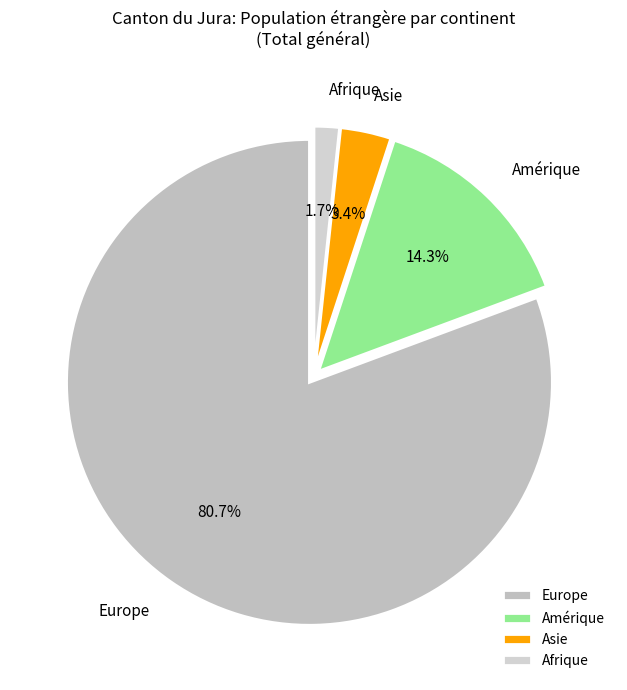

Between Europe and Afrique, which is larger?

Europe